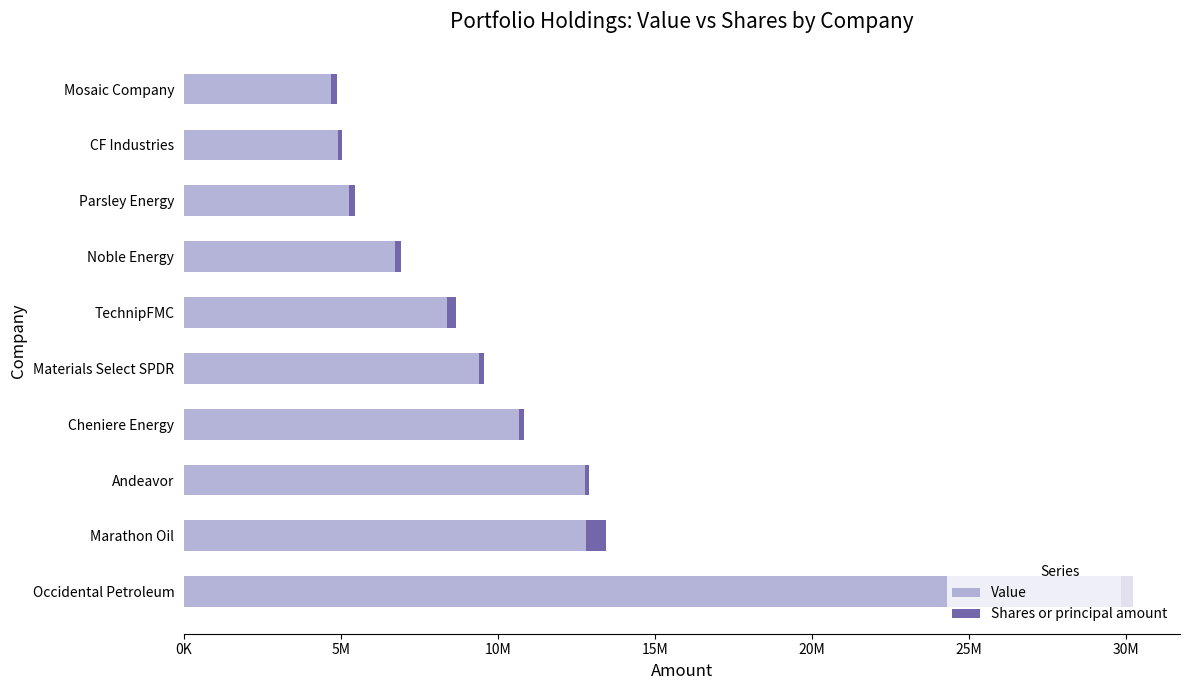

What are all the series names shown in the legend?

Value, Shares or principal amount